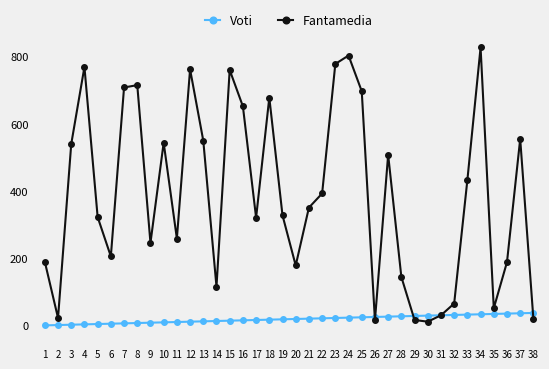

Which series has the largest total across all categories?

Fantamedia